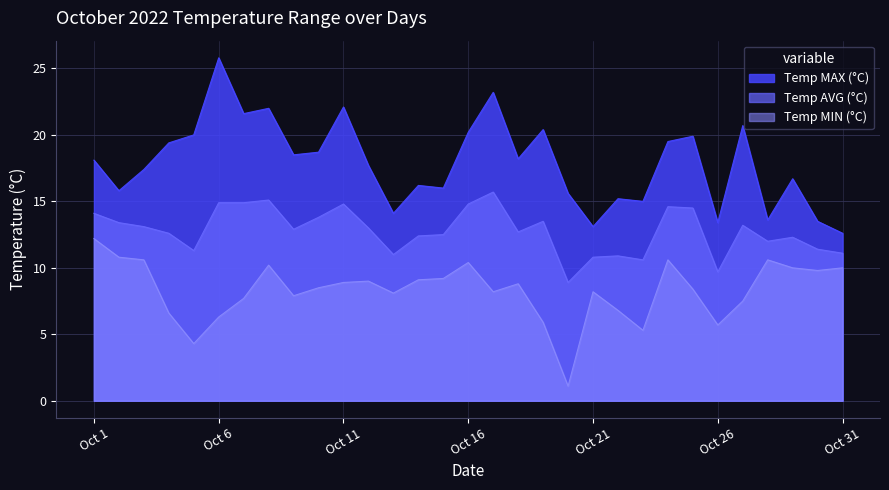

What is the maximum value for Temp MAX (°C)?

25.8